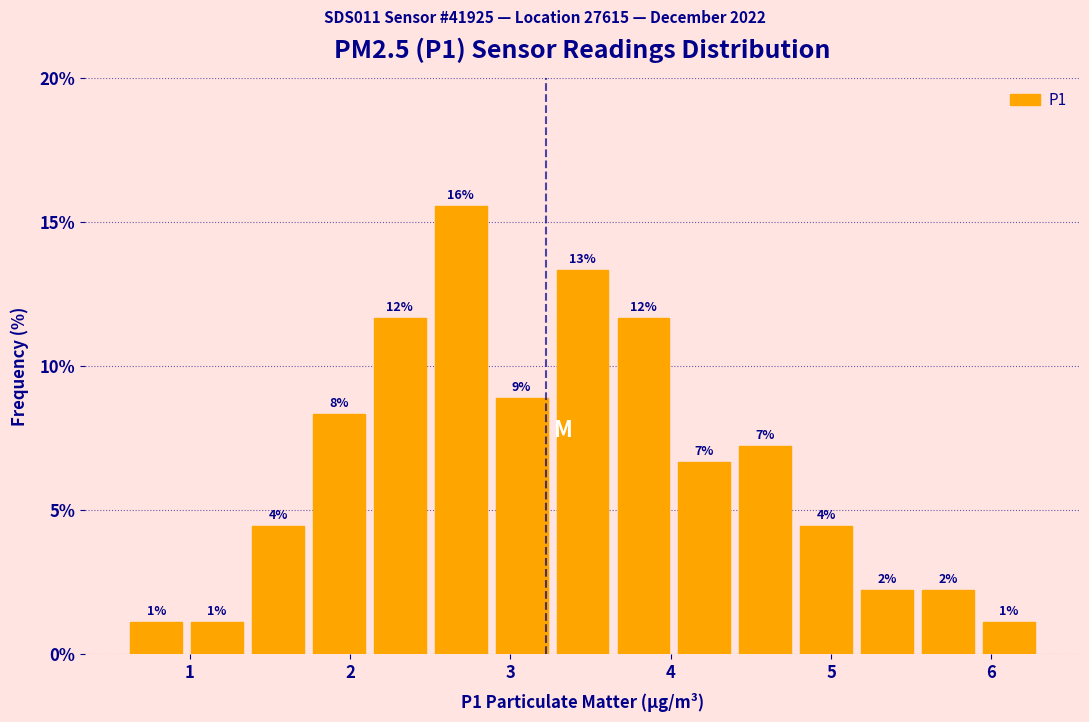

Read against the x-axis, roughly where is the centre of the tallest bar?

2.7